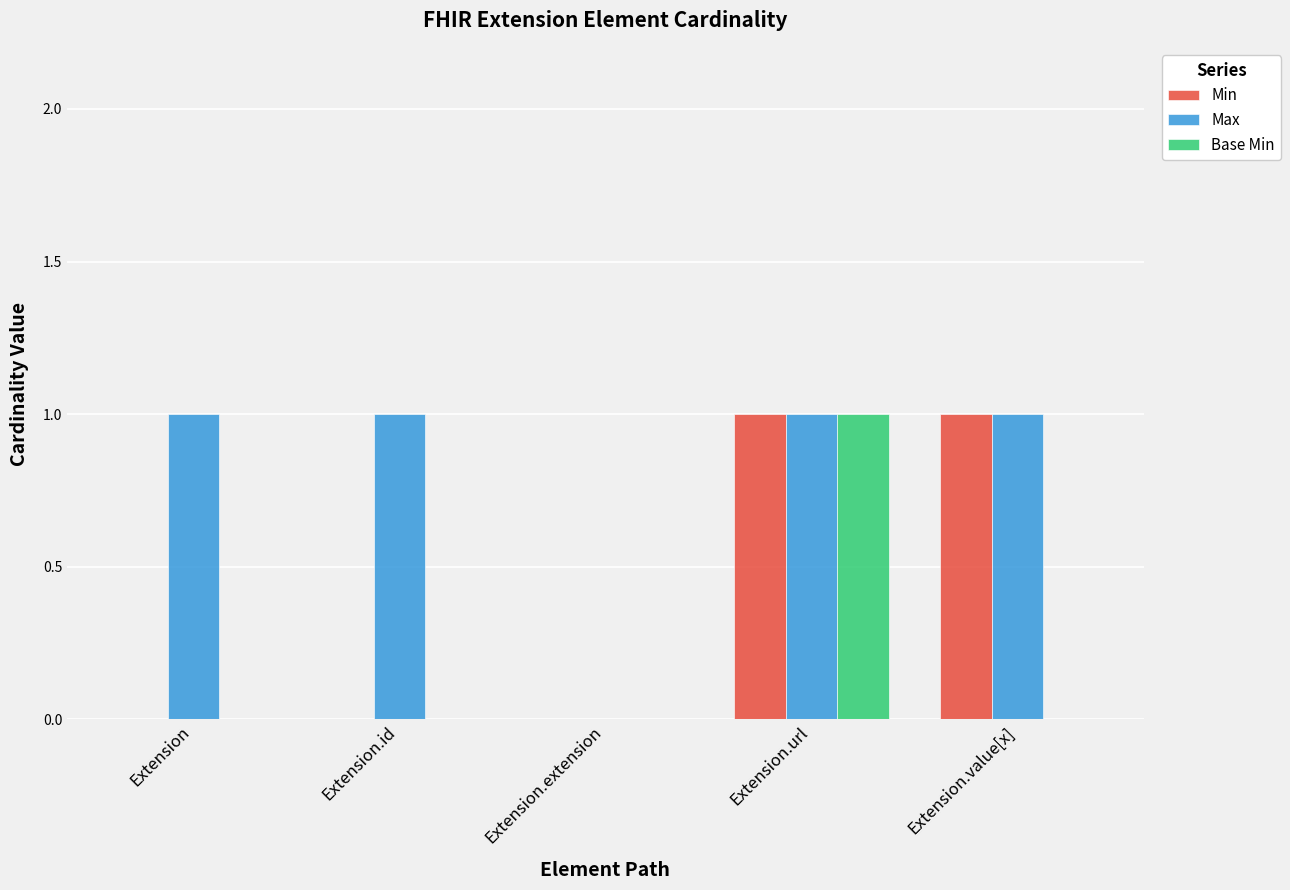

How many categories are shown in the chart?

5